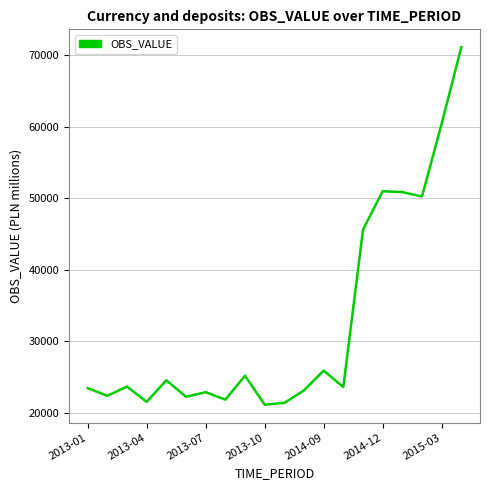

How many interior local peaks (higher than both neighbors) does the data have?

6